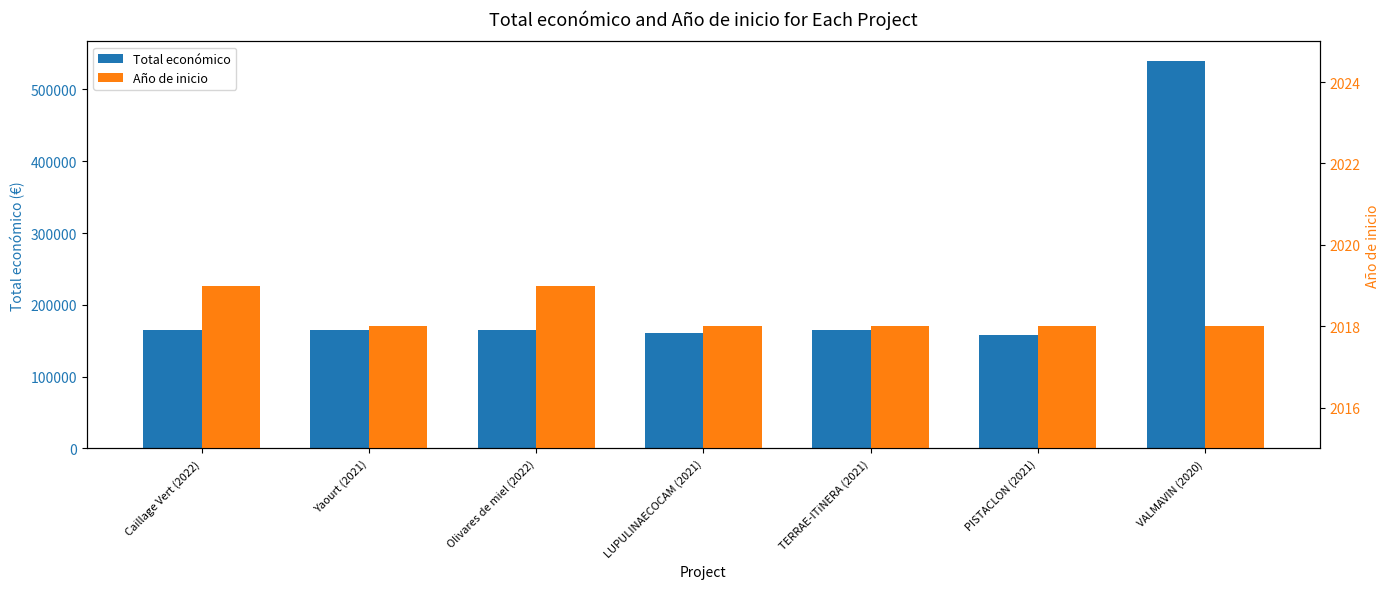

Rank the series by their maximum value, from highest to lowest.

Total económico, Año de inicio